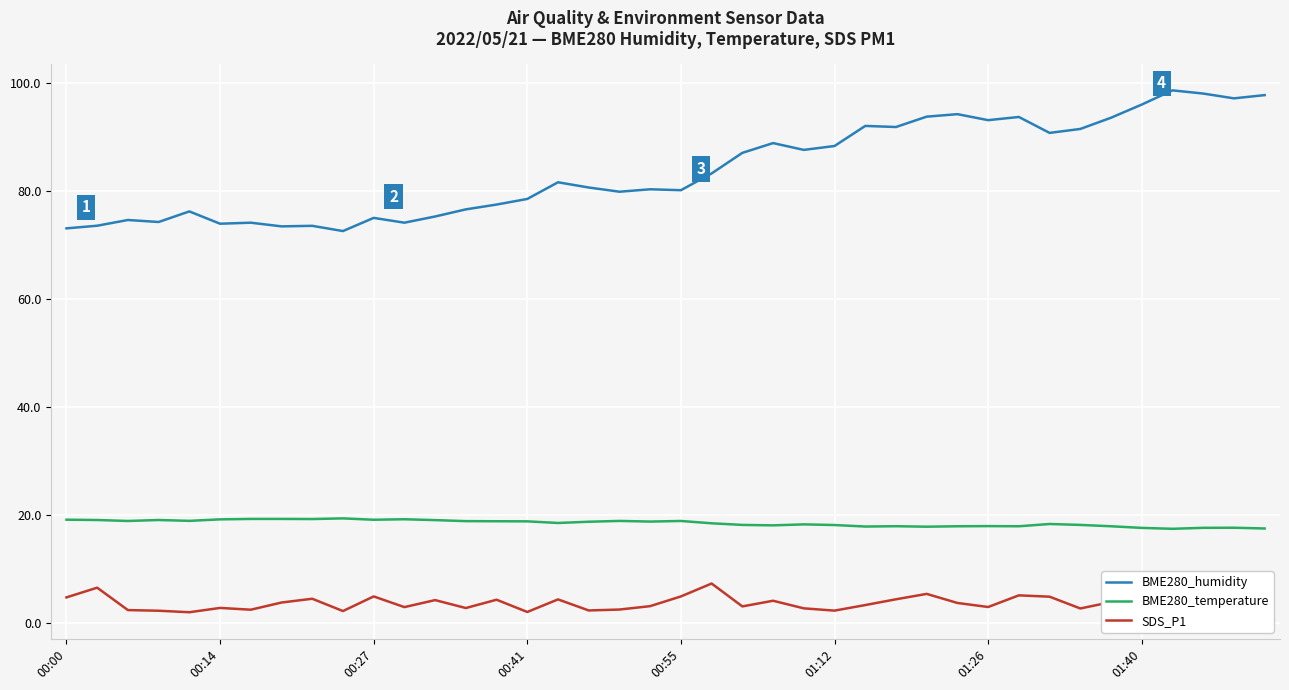

How many distinct data groups are displayed?

3